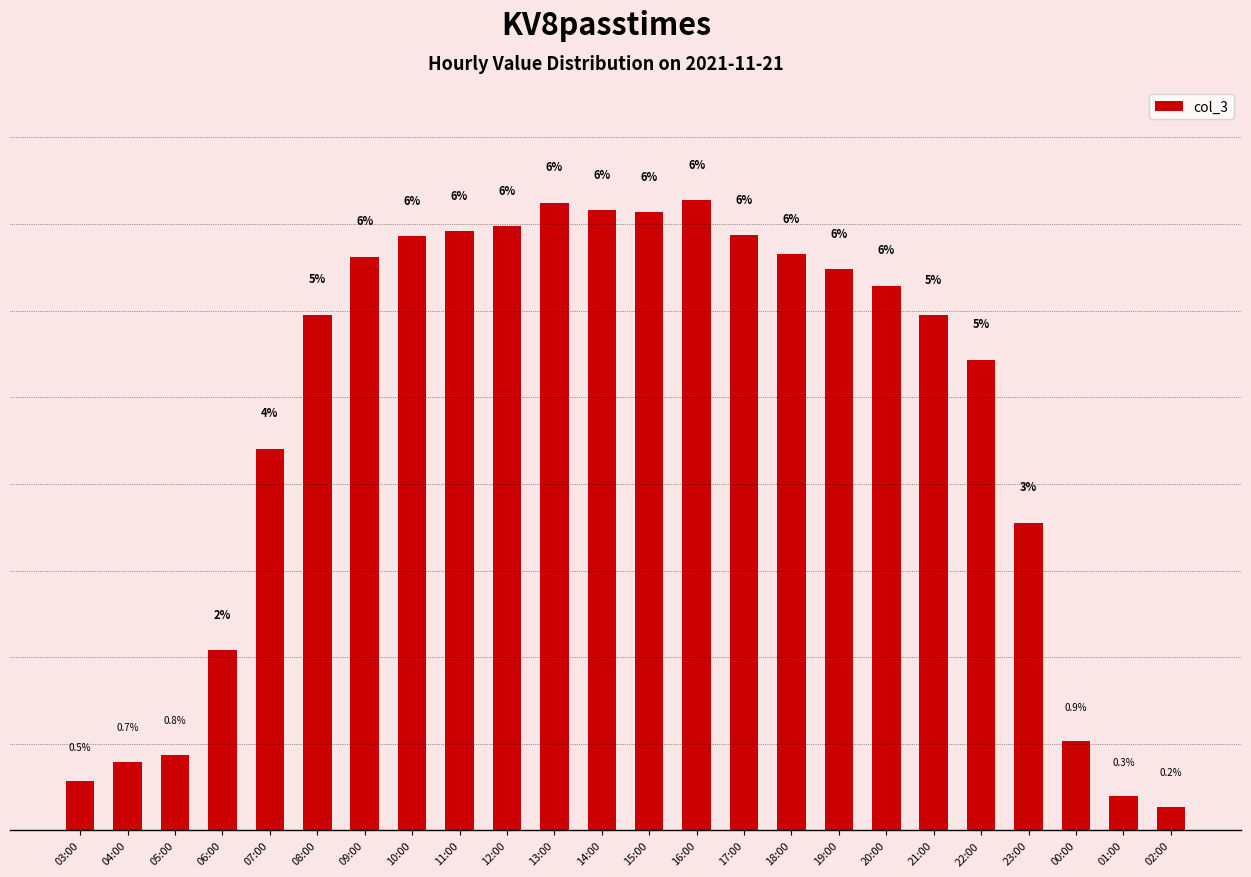

Between 09:00 and 07:00, which is larger?

09:00